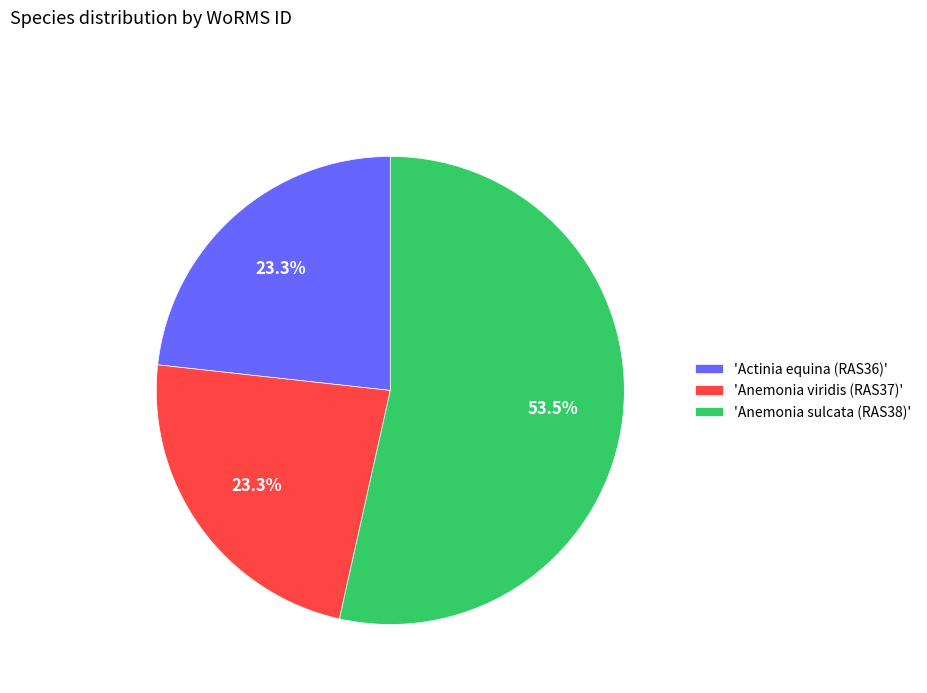

Approximately how many times larger is the value at 'Anemonia sulcata (RAS38)' compared to 'Actinia equina (RAS36)'?

2.3